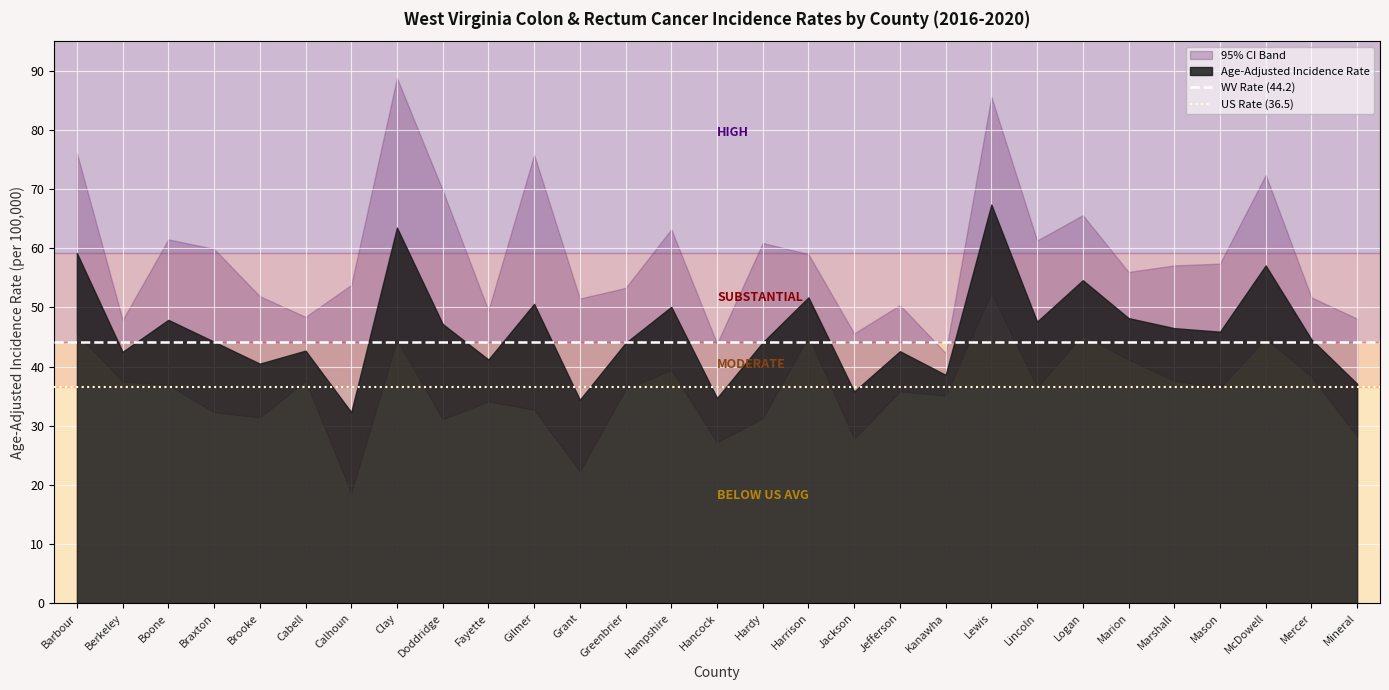

What is the average value of the WV Rate (44.2) series?

44.2